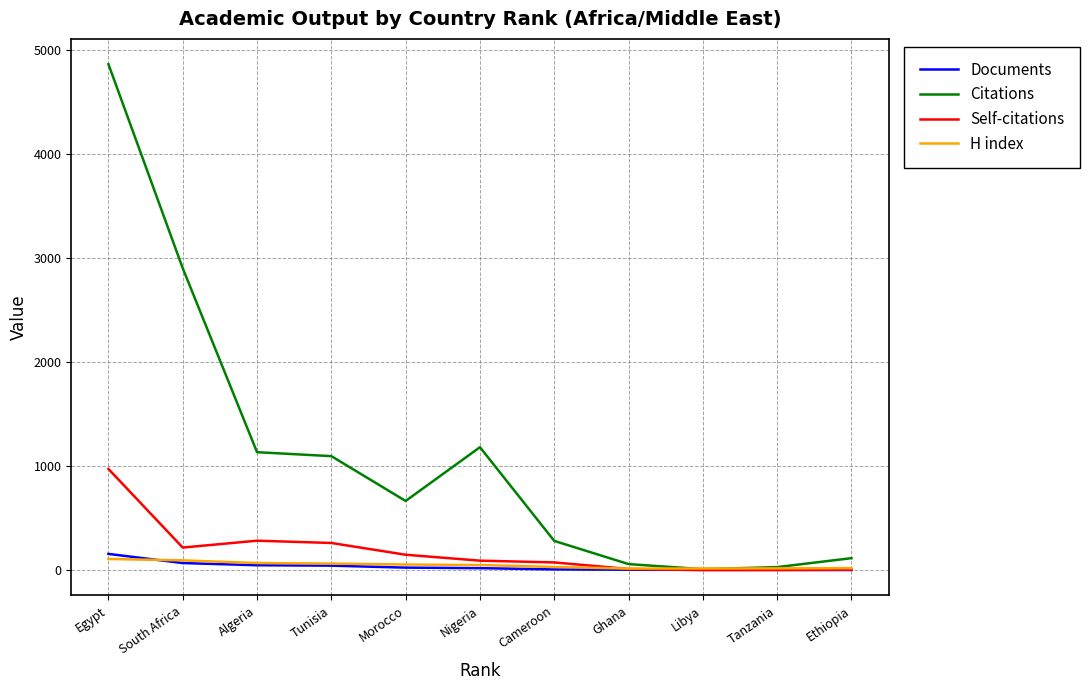

Where does the H index series first go above 49?

Egypt